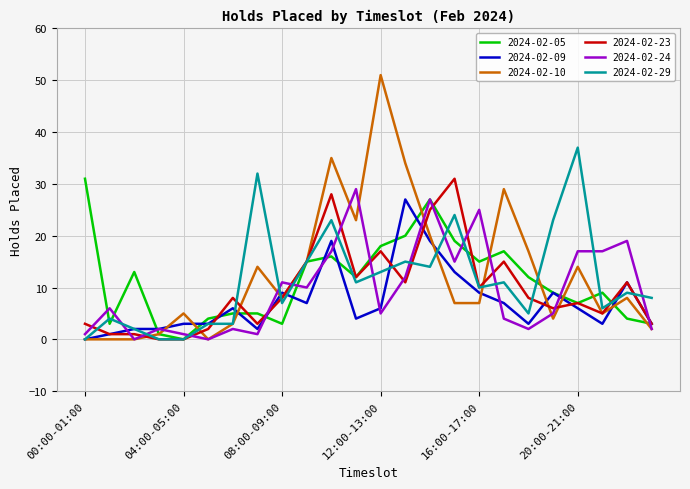

What is the average value of the 2024-02-09 series?

7